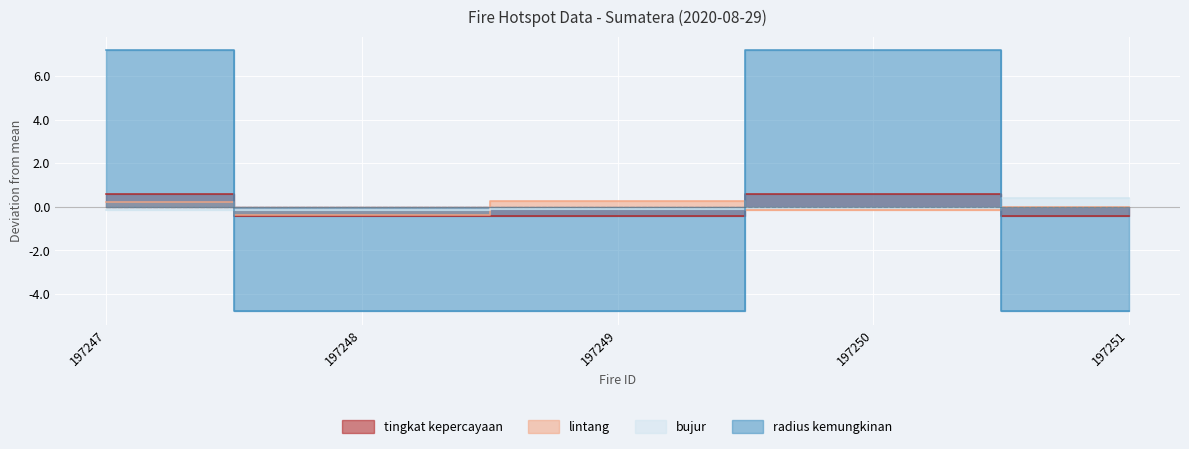

What is the spread (max minus min) of values at 197251?

5.2